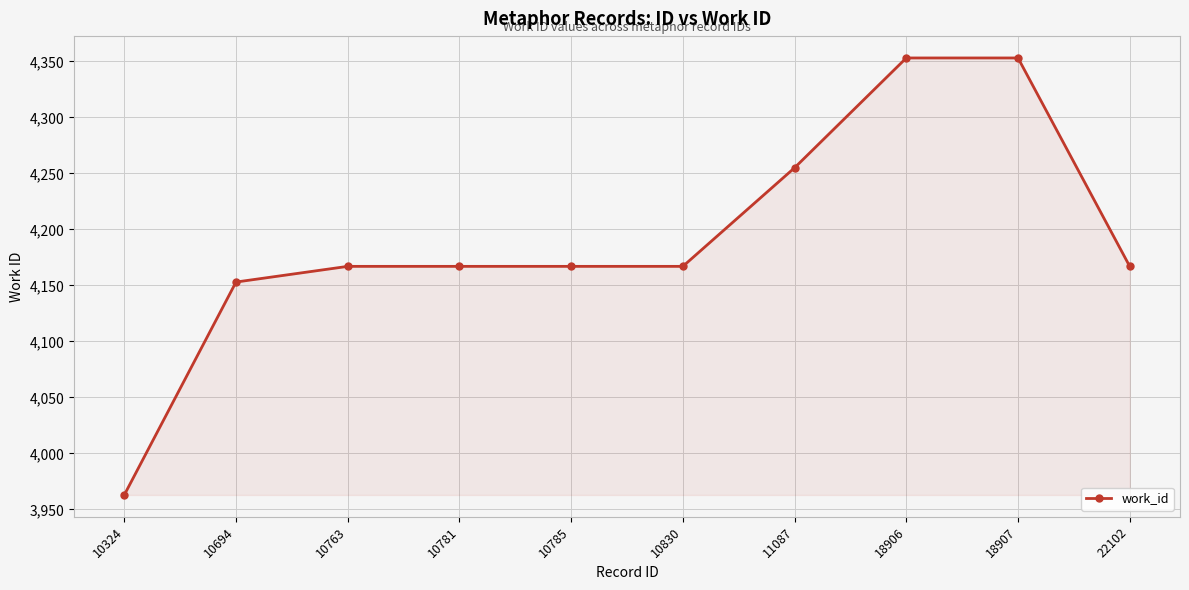

What is the value of the 10th point from the left?

4167